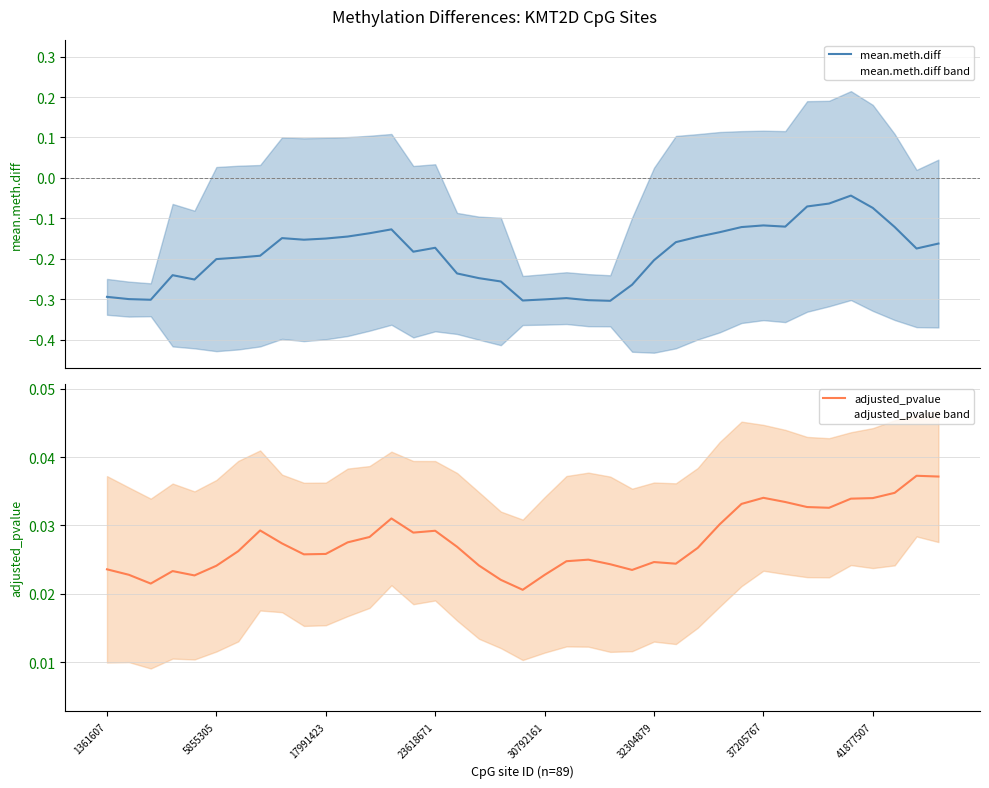

What position from the left is 28?

29